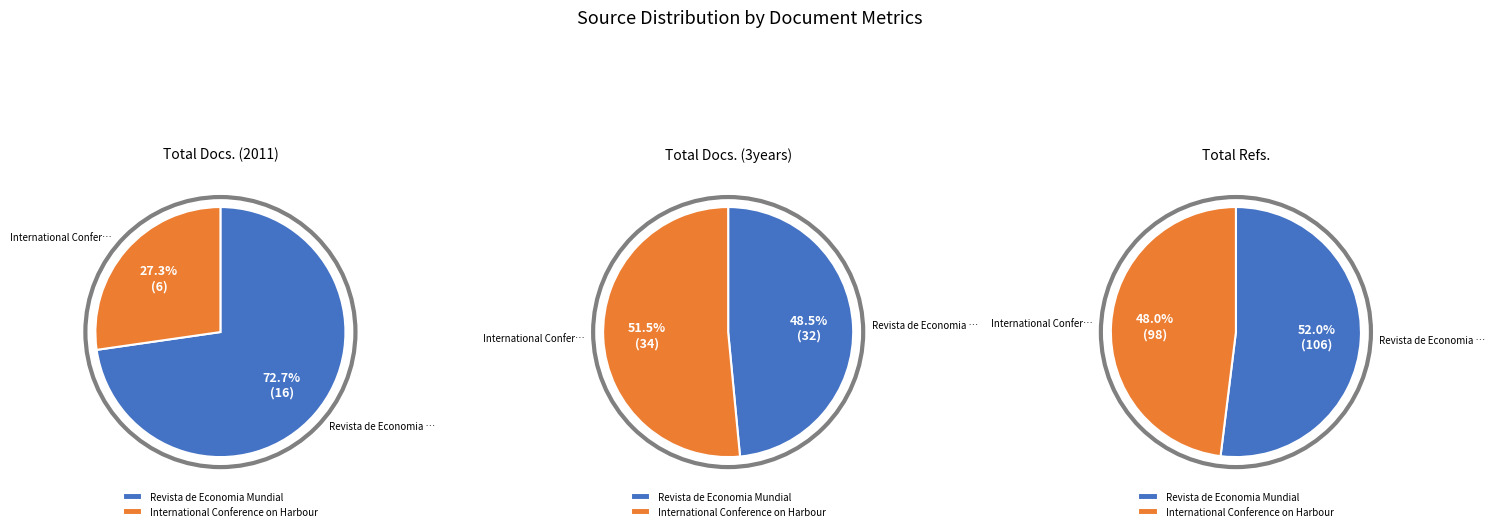

True or false: Revista de Economia Mundial accounts for 67% of the total.

False